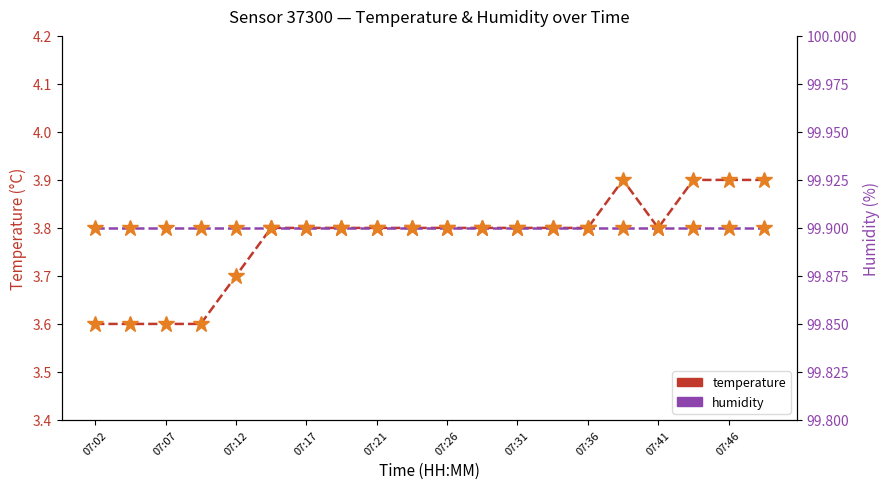

Which series has the widest spread of values?

temperature